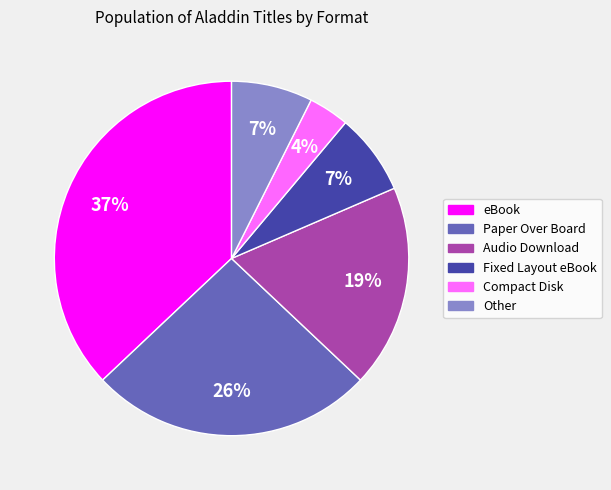

To the nearest percent, what is the difference between the largest and smallest slice percentages?

33%